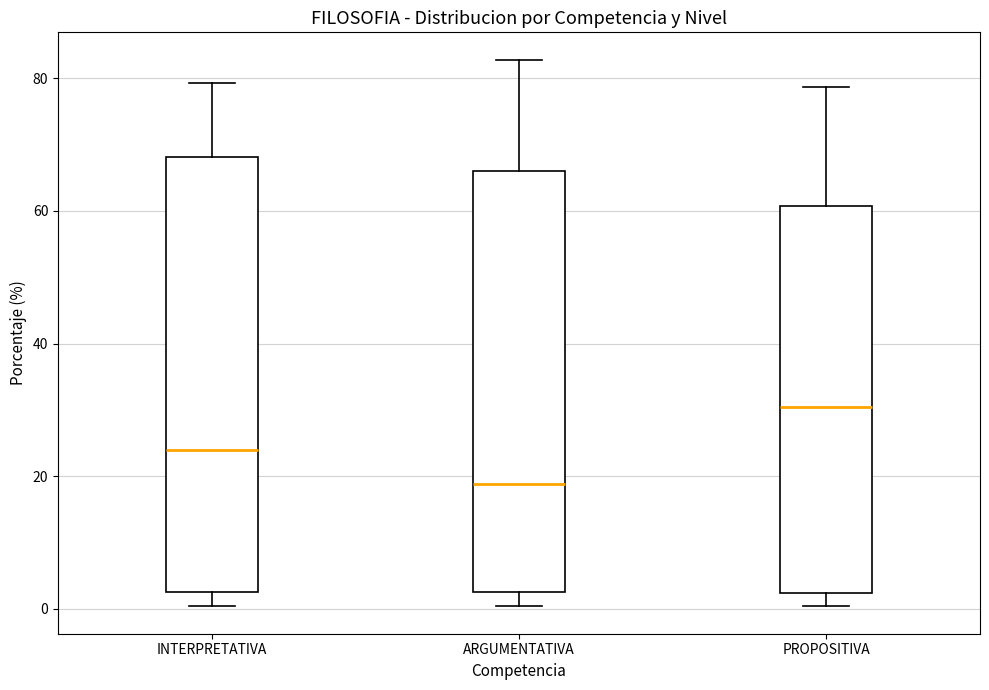

Comparing the boxes themselves (not the whiskers), which one is the tallest?

INTERPRETATIVA